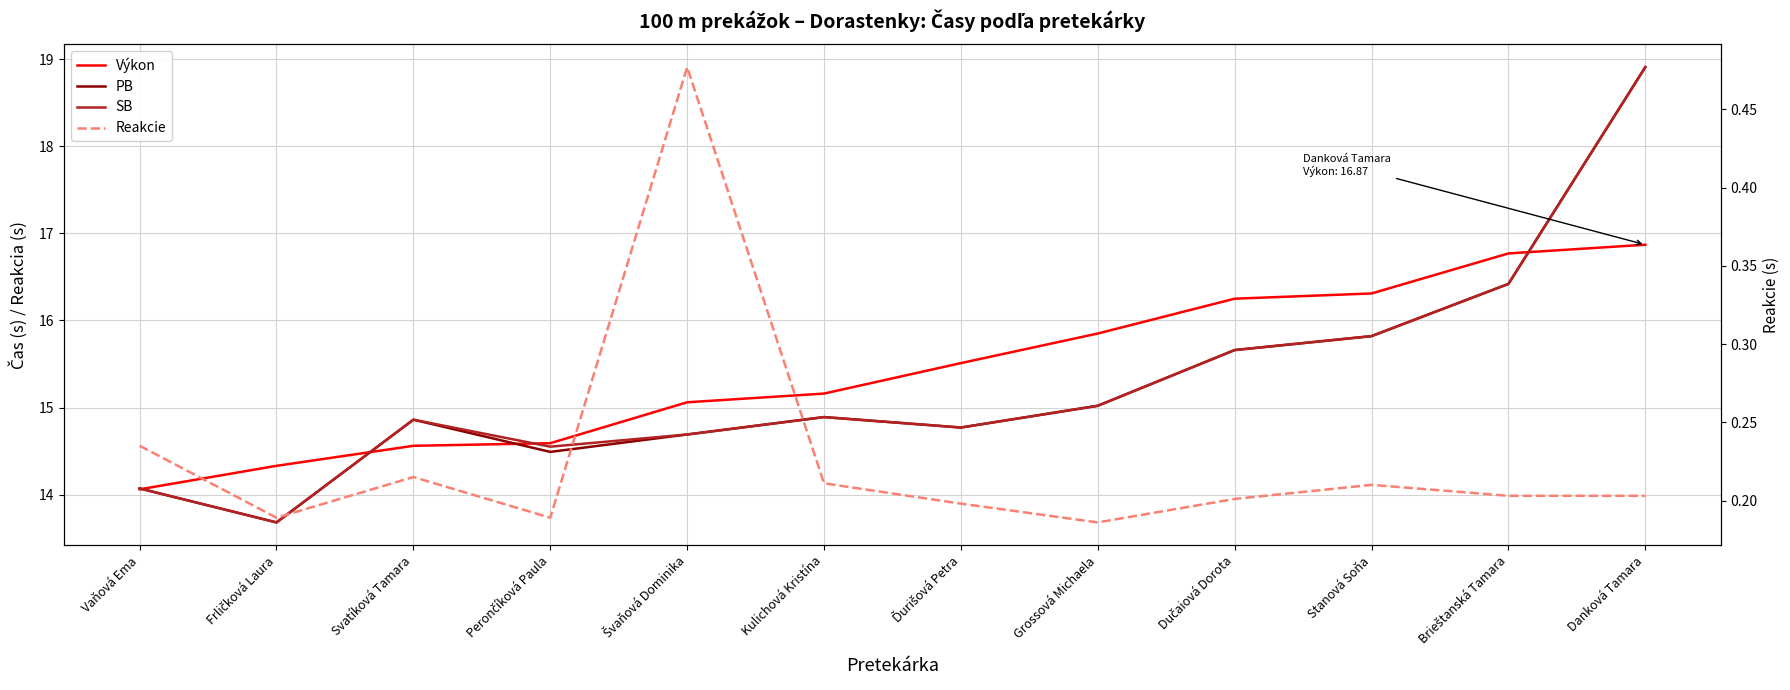

Which category has the highest value in the Výkon series?

Danková Tamara